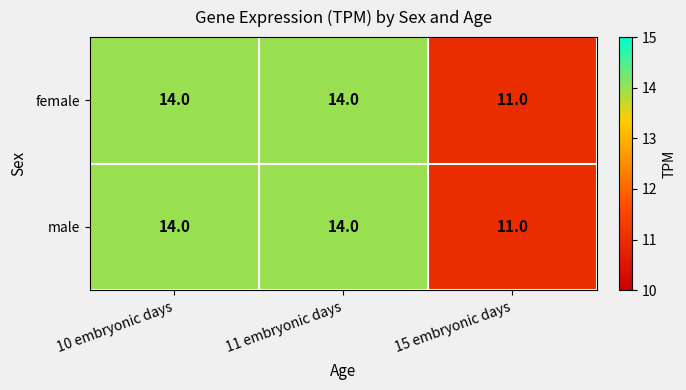

Reading left to right, transcribe all the data shown in this chart.

female: 10 embryonic days=14	11 embryonic days=14	15 embryonic days=11
male: 10 embryonic days=14	11 embryonic days=14	15 embryonic days=11